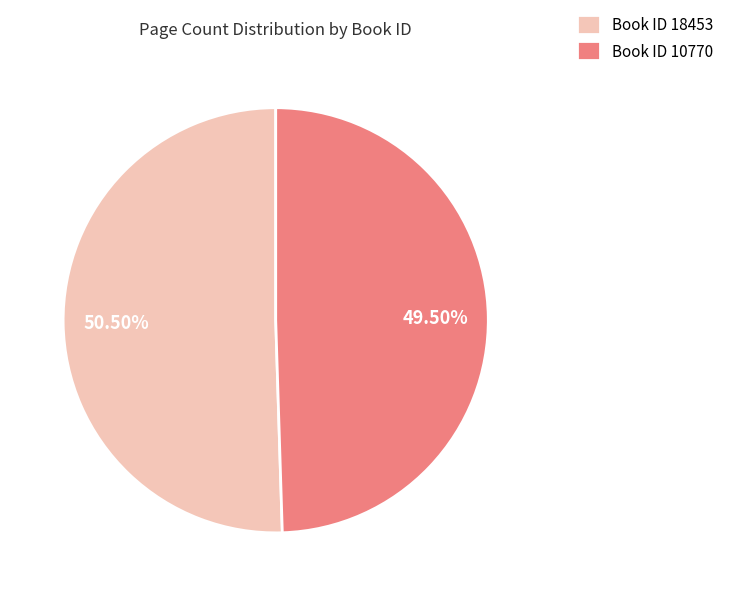

How many slices are in this pie chart?

2